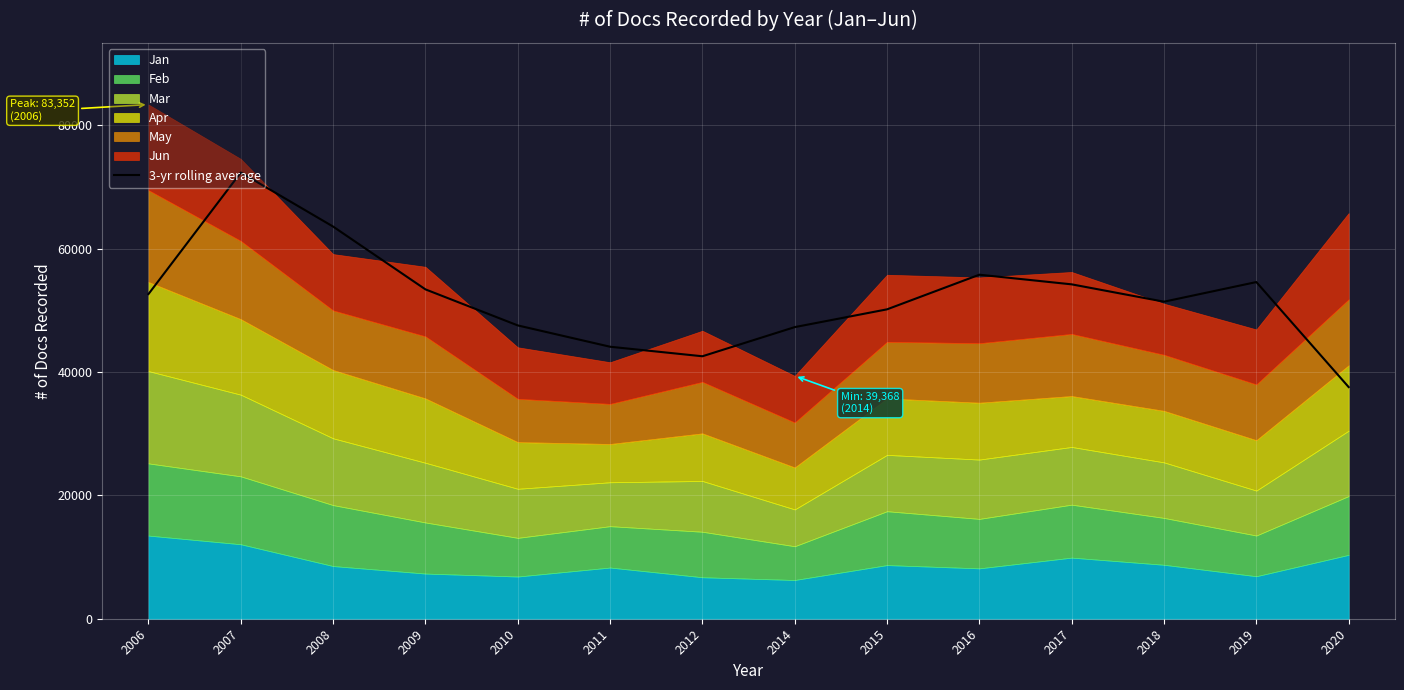

What is the minimum value shown in the chart?

37551.3